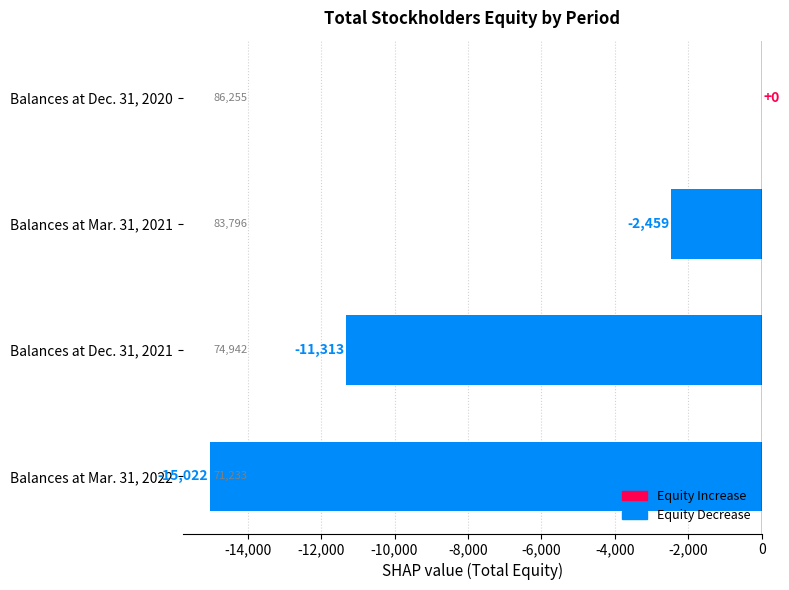

How many distinct data groups are displayed?

1